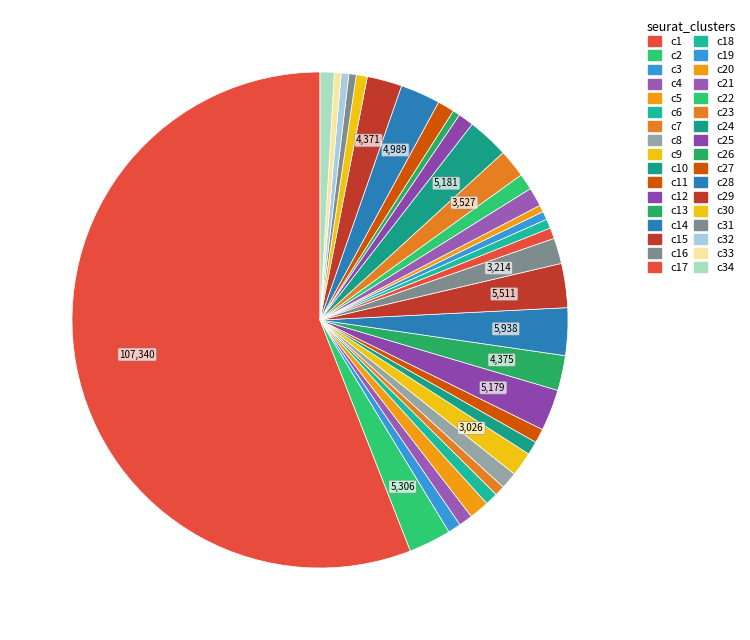

How many segments does this pie chart have?

34